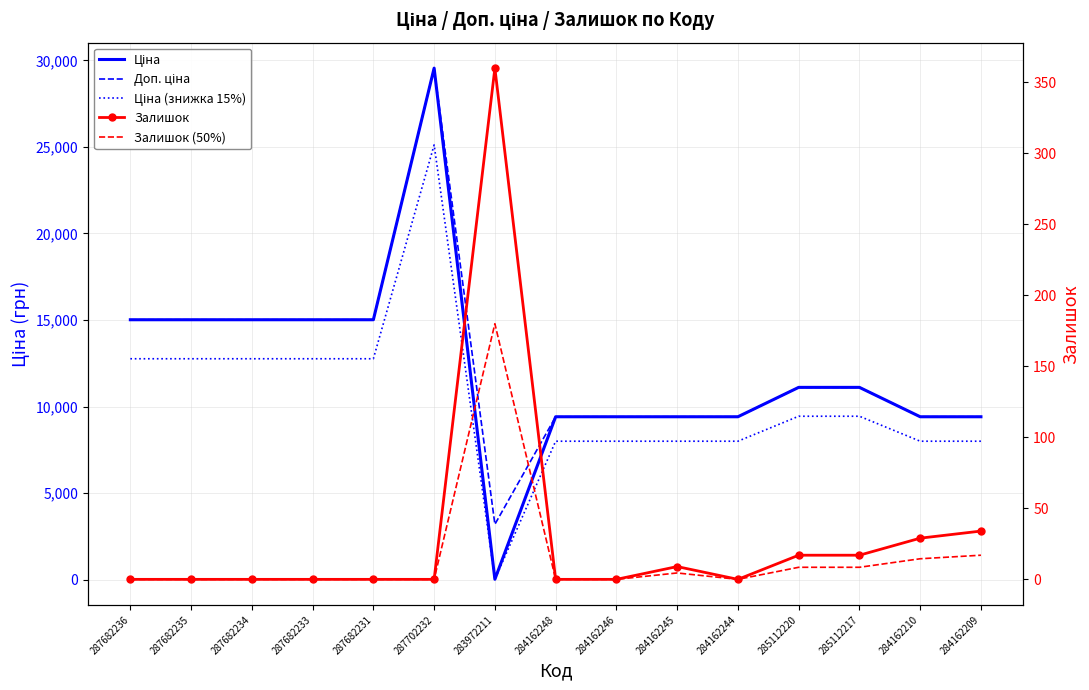

What is the total value across all series at 284162244?

26838.1